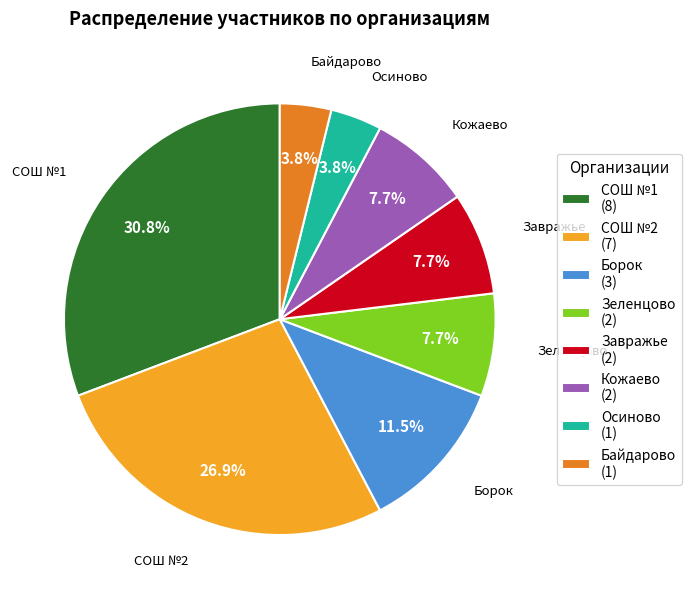

Is Зеленцово the majority of the pie?

No